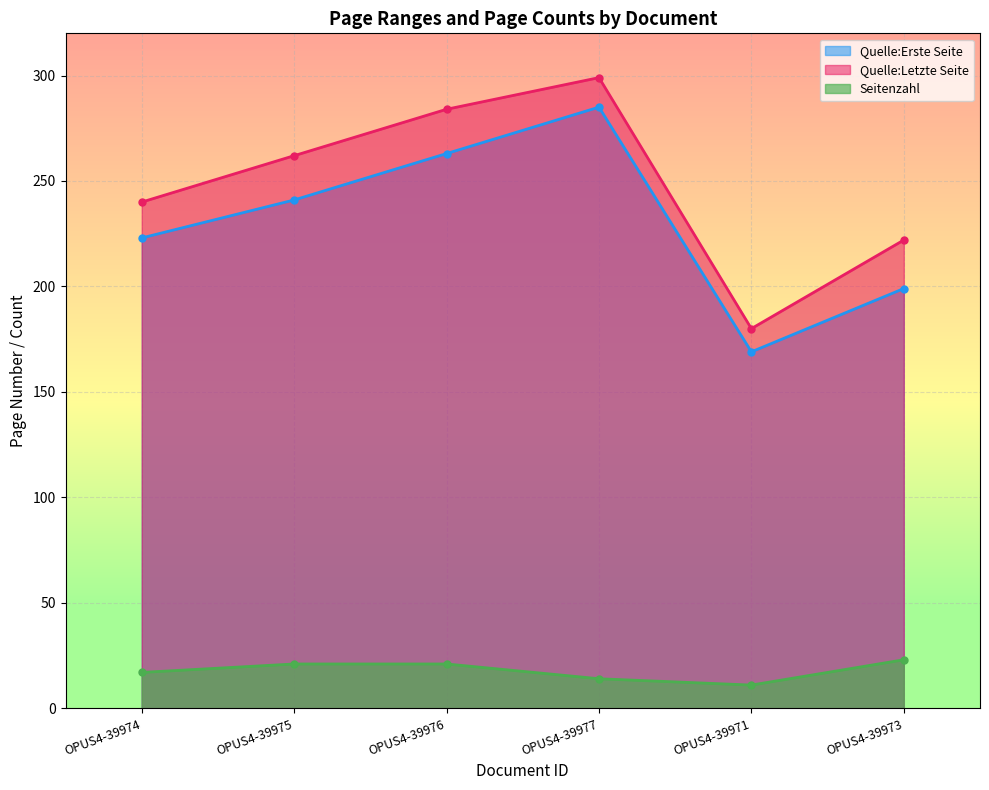

Rank the series at OPUS4-39976 from lowest to highest value.

Seitenzahl, Quelle:Erste Seite, Quelle:Letzte Seite